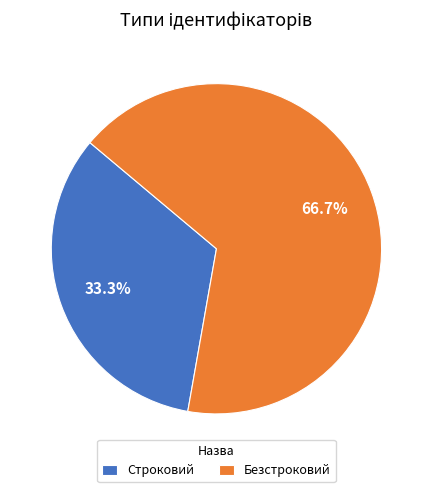

Is the sum of Безстроковий and Строковий greater than half?

Yes